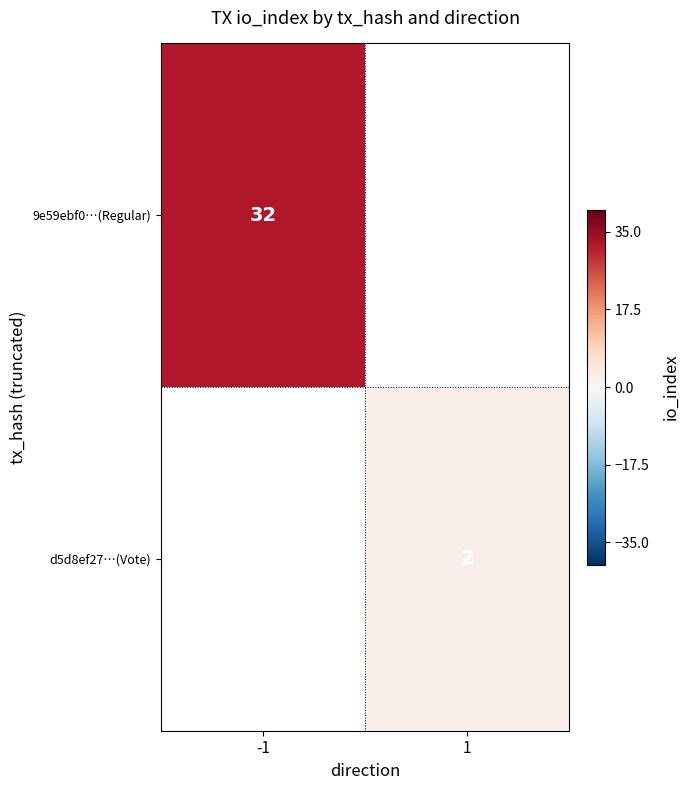

Is the value of 9e59ebf0…(Regular) at -1 greater than the value of d5d8ef27…(Vote) at 1?

Yes